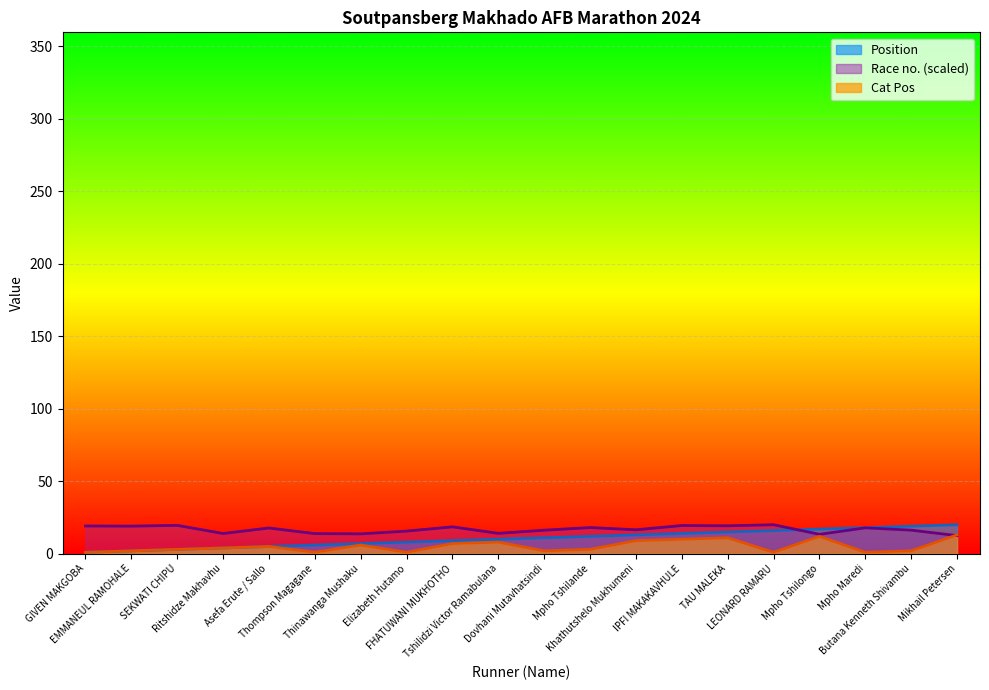

What are all the series names shown in the legend?

Position, Race no., Cat Pos